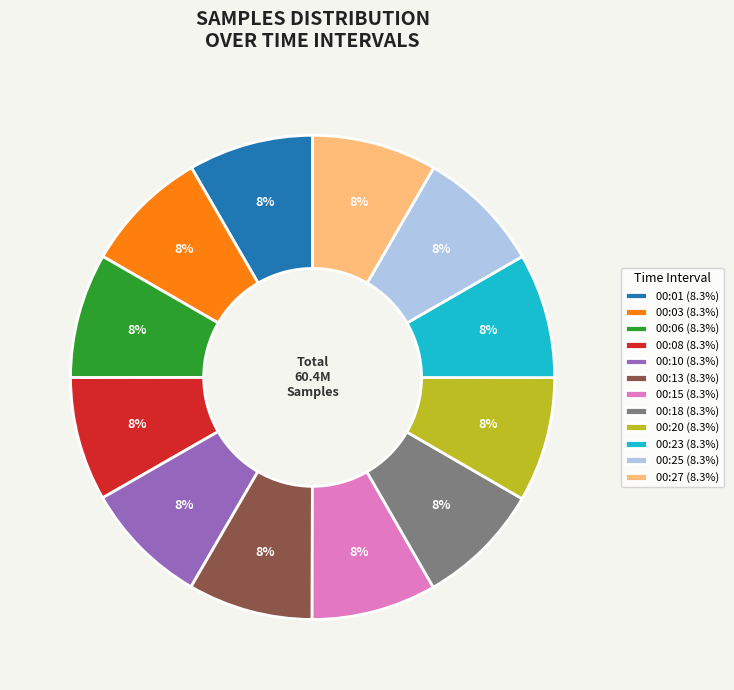

To the nearest percent, what is the combined percentage of 00:06 (8.3%) and 00:03 (8.3%)?

17%